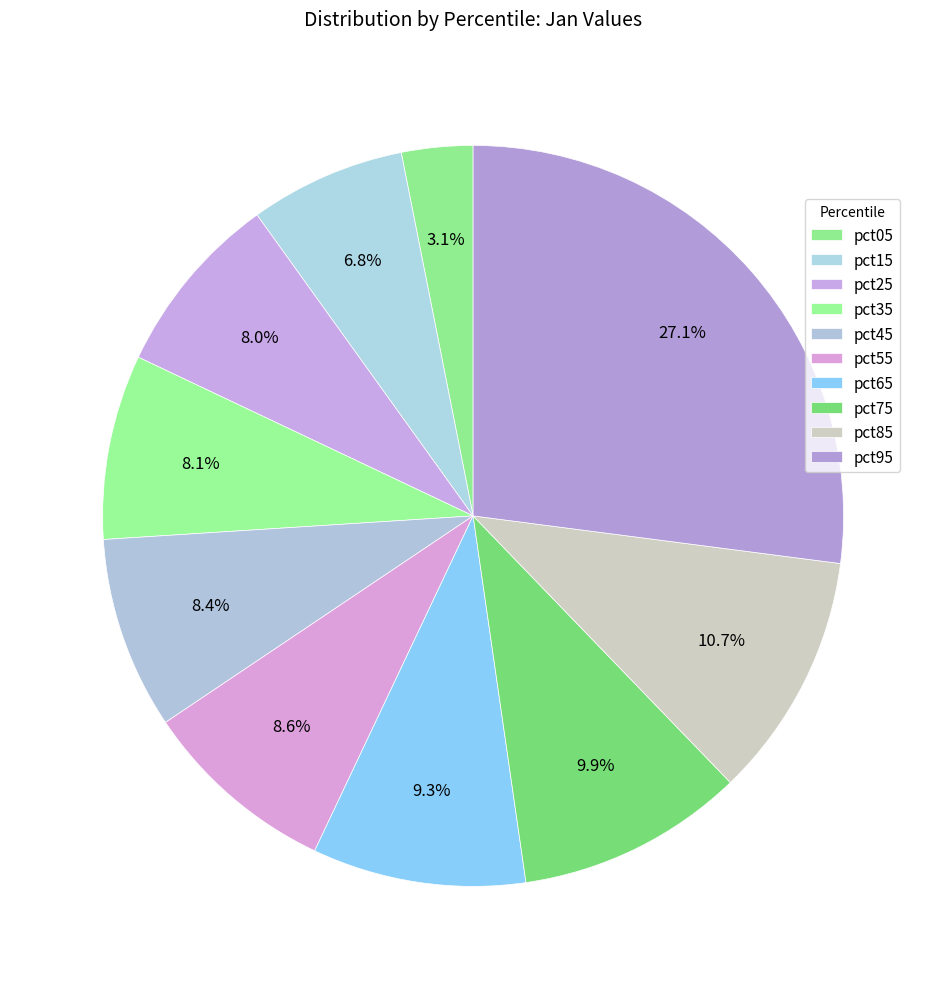

True or false: pct15 accounts for 7% of the total.

True